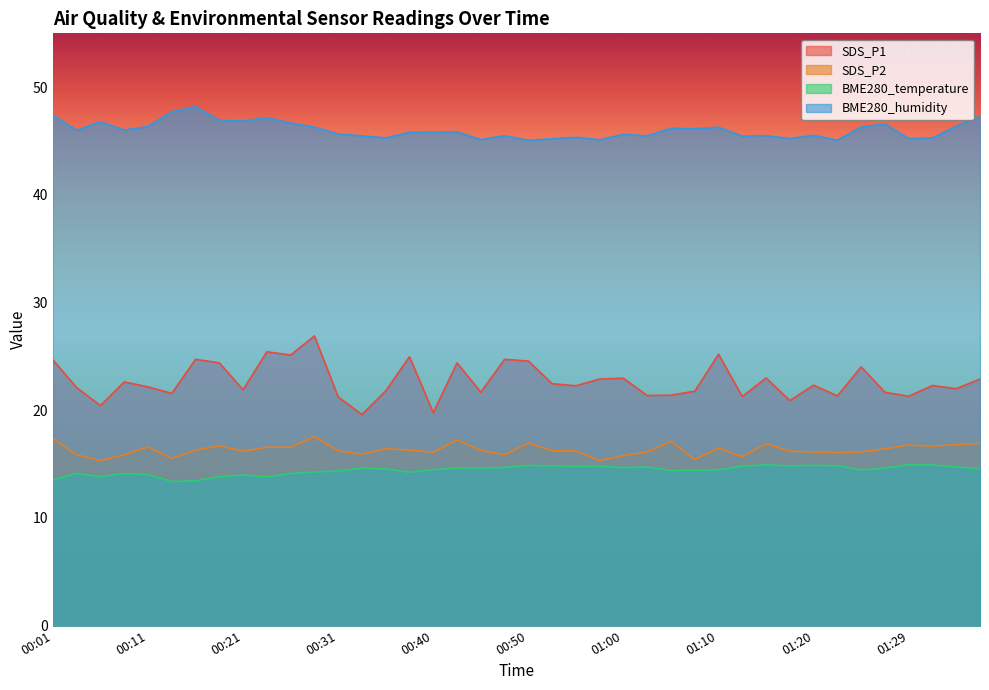

True or false: SDS_P2 and SDS_P1 cross at least once.

False